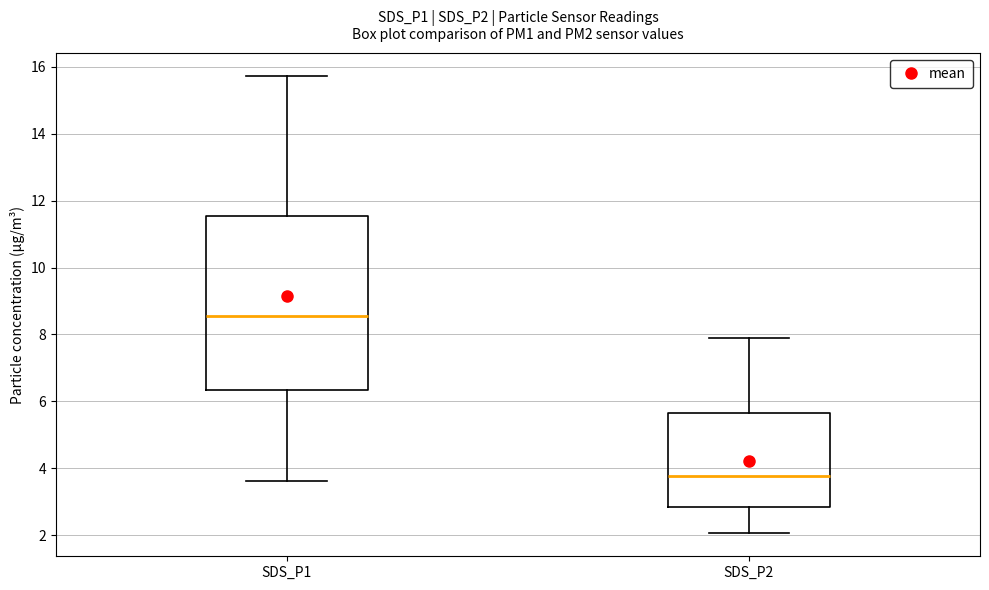

Where does the lower whisker of the box for SDS_P1 end on the y-axis? The values are not printed on the chart, so give them approximately, as read against the axis.

3.6